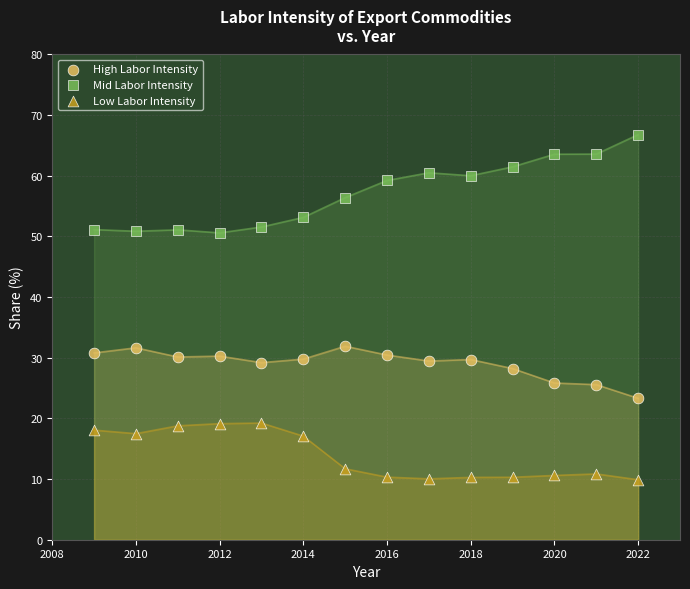

What are all the series names shown in the legend?

High Labor Intensity, Mid Labor Intensity, Low Labor Intensity